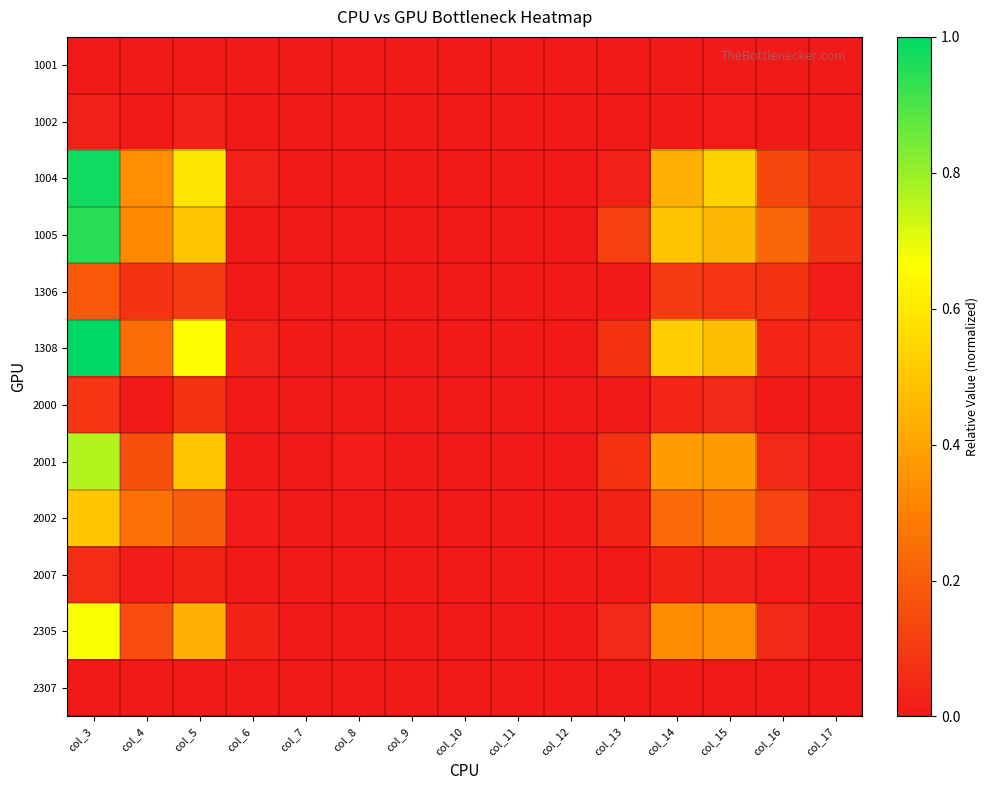

Which series has the widest spread of values?

1308